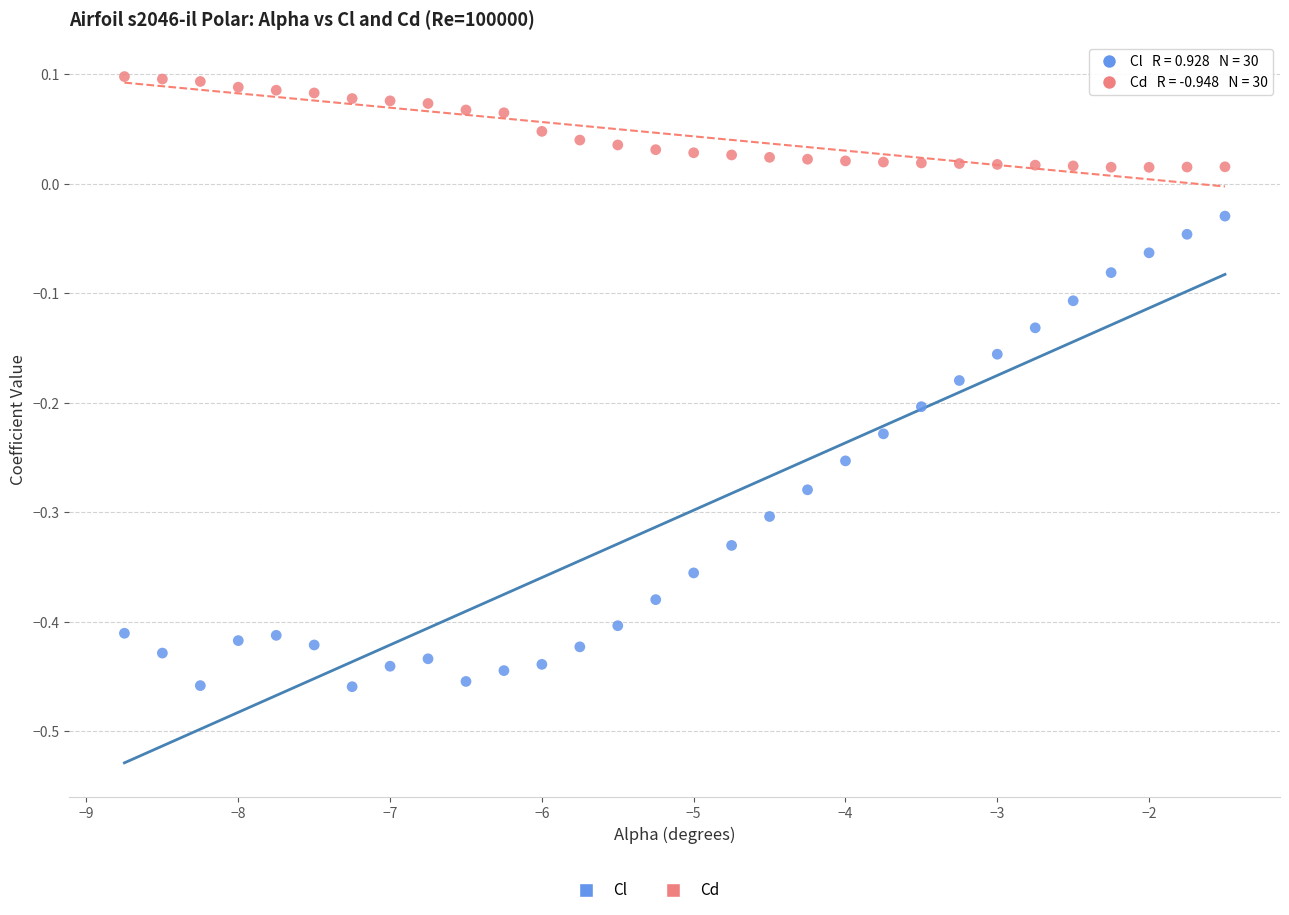

Which series reaches the maximum Y coordinate?

Cd